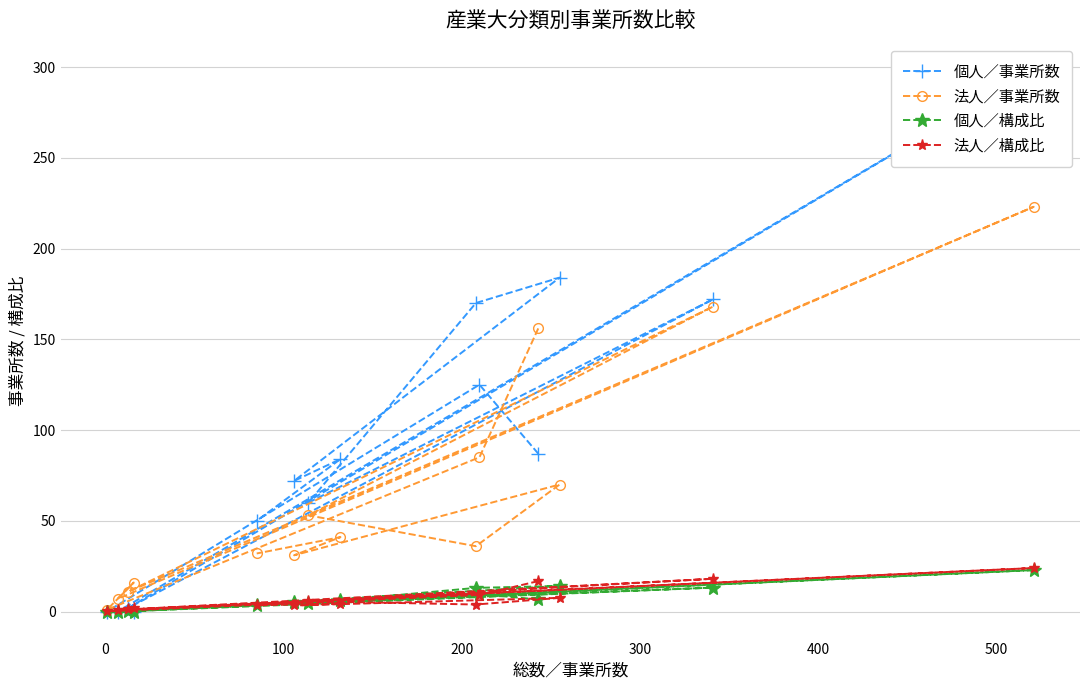

What is the label of the 9th point from the right?

400